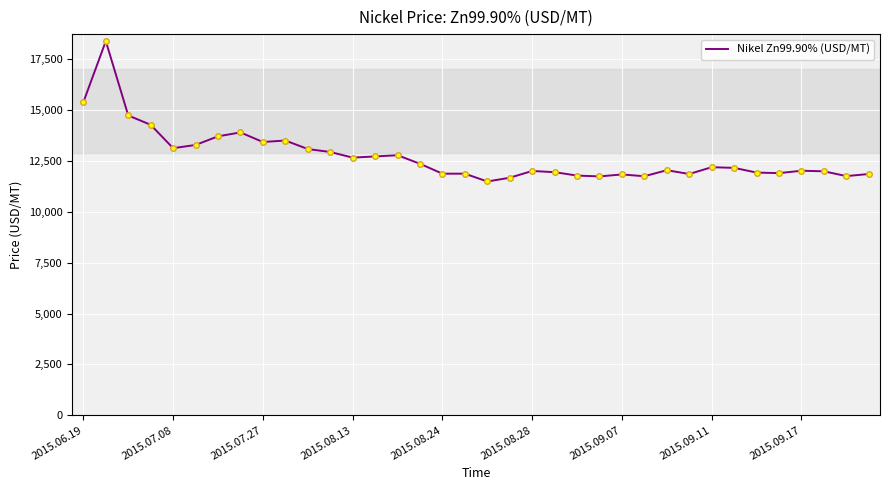

What is the minimum value shown in the chart?

11495.5